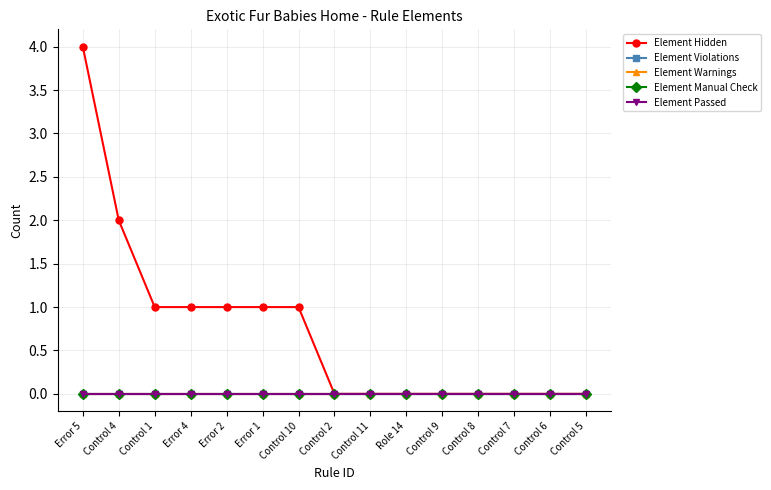

Is this an area chart (filled region under the line)?

No